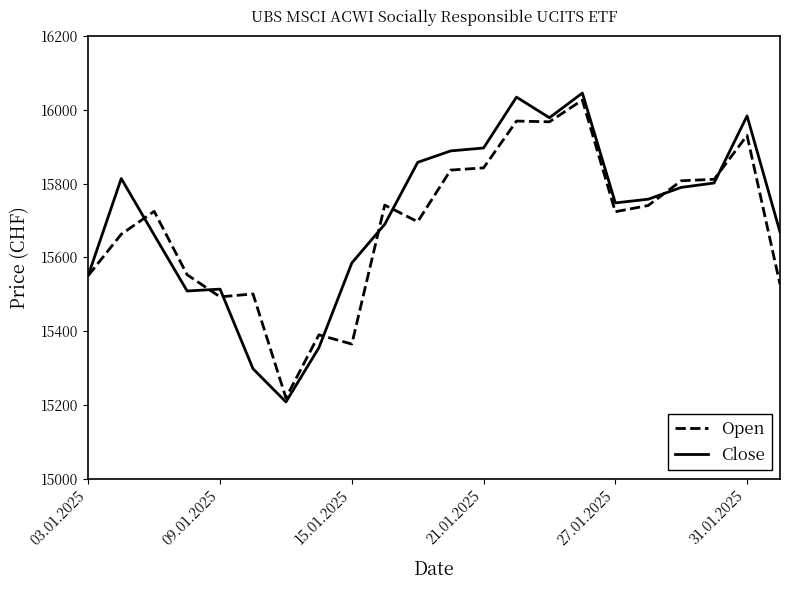

Which series has the largest range (max minus min)?

Close